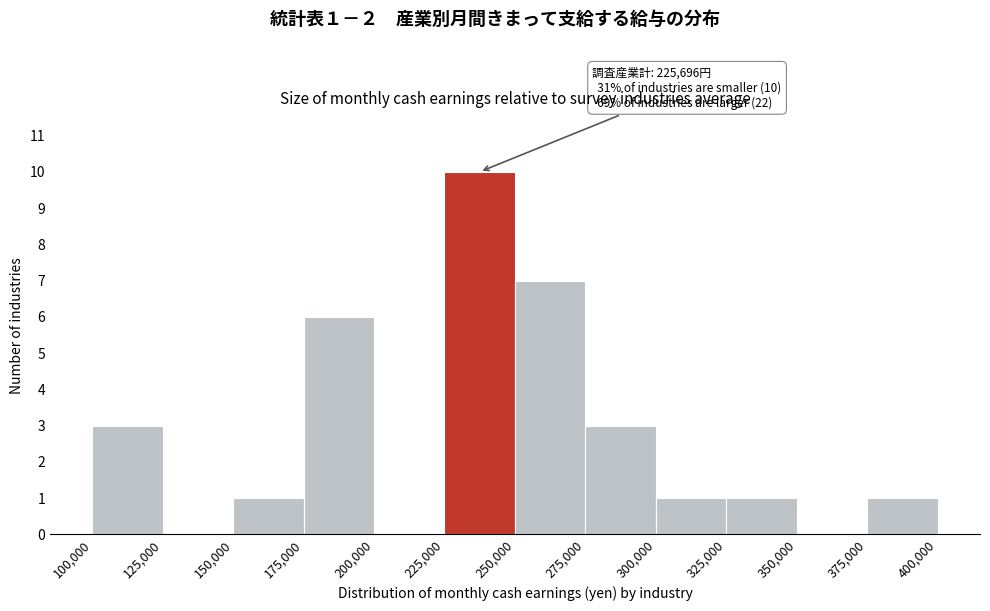

Which range on the x-axis has the tallest bar?

225,000 to 250,000